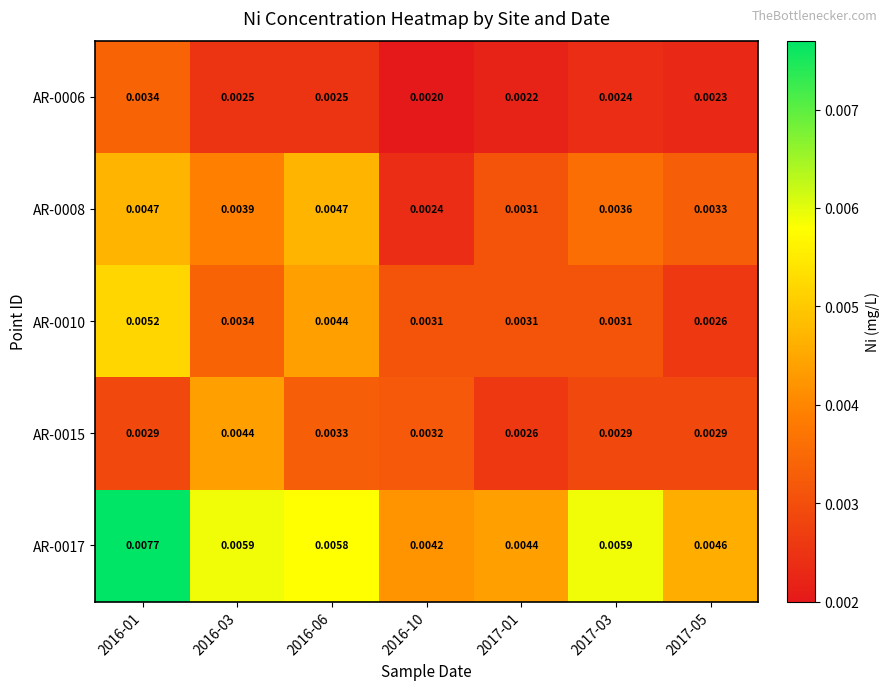

Which series changed the most between 2017-01 and 2017-05?

AR-0010